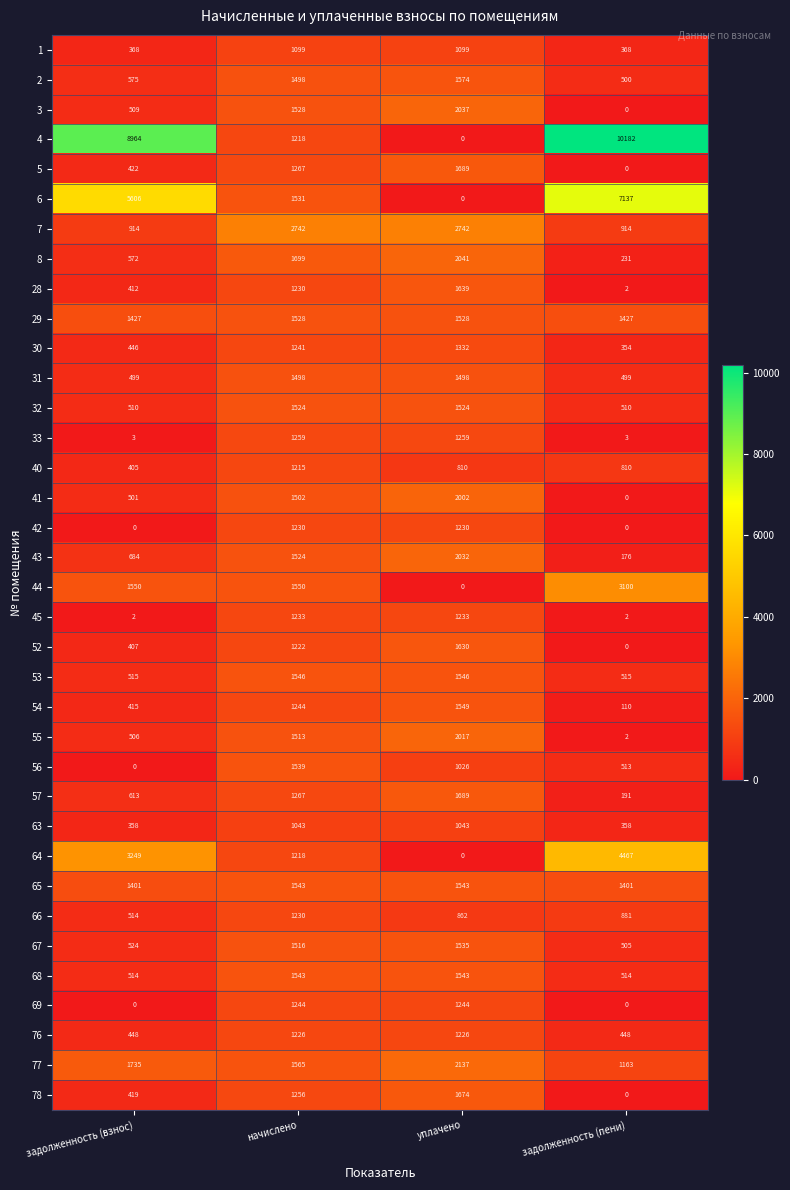

Which label corresponds to the largest value in the chart?

задолженность (пени)